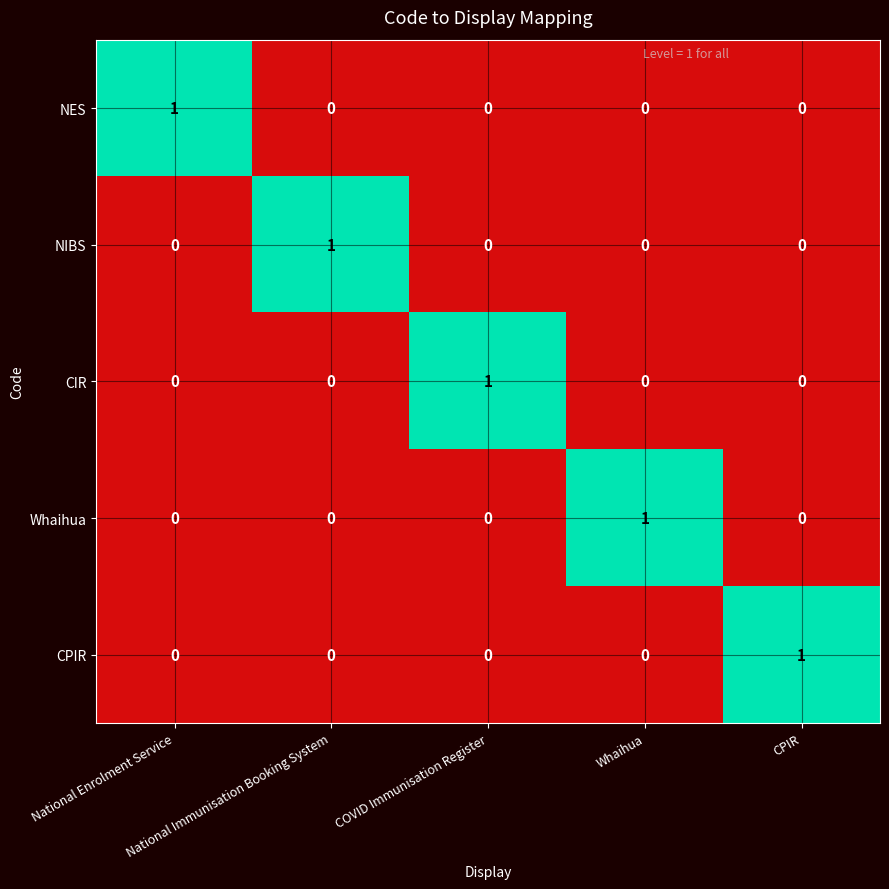

At how many categories does at least one series exceed 0?

5